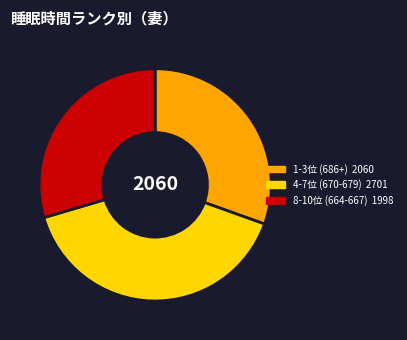

Does any single category account for the majority?

No